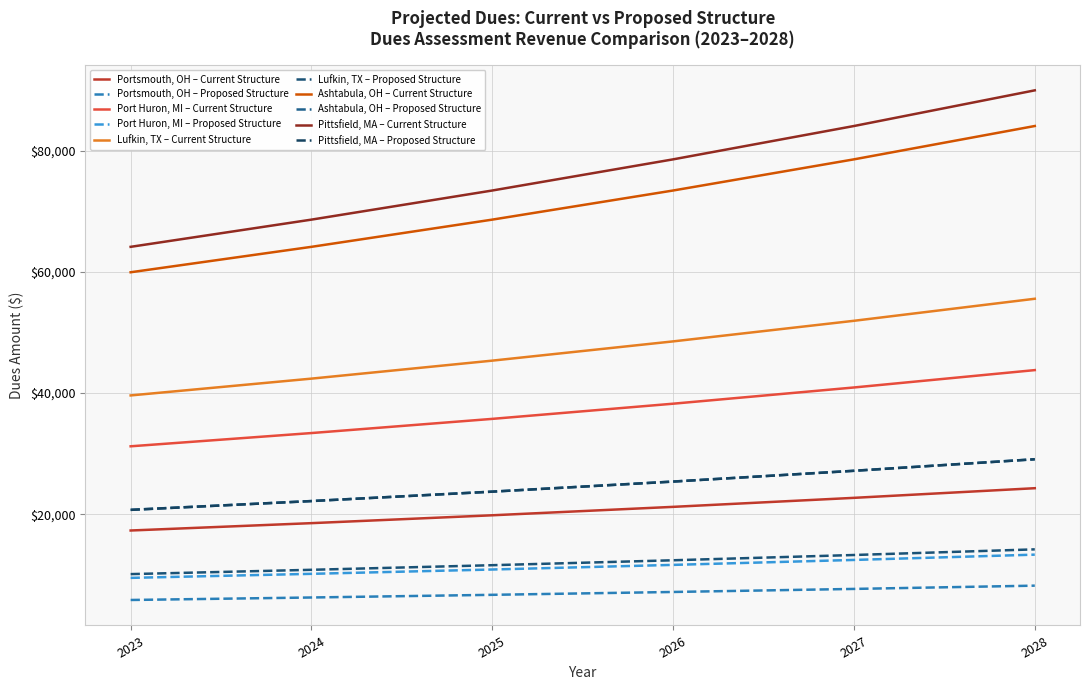

Which series has the largest total across all categories?

Pittsfield, MA – Current Structure